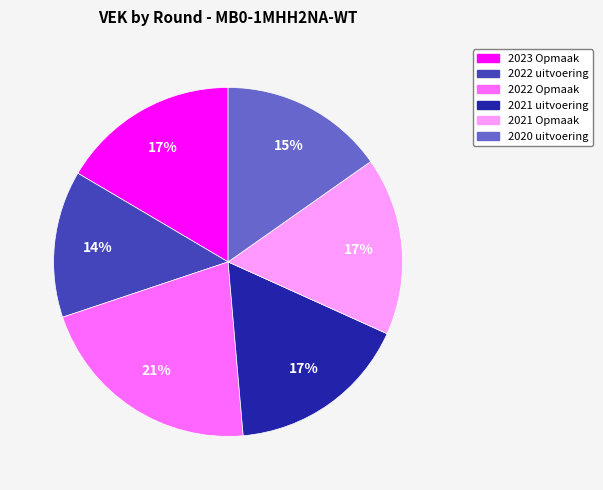

What is the ratio of the value at 2021 Opmaak to the value at 2022 uitvoering?

1.2